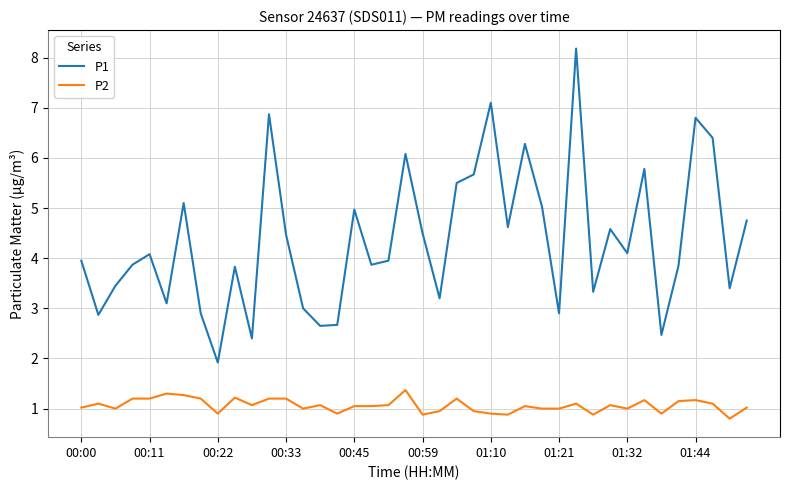

What are all the series names shown in the legend?

P1, P2